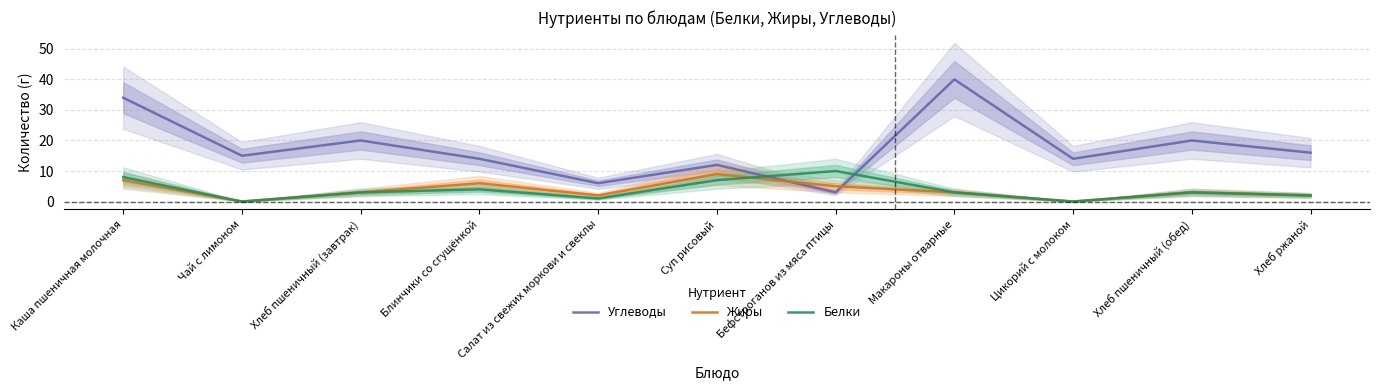

At which category is the sum across all series the highest?

Каша пшеничная молочная